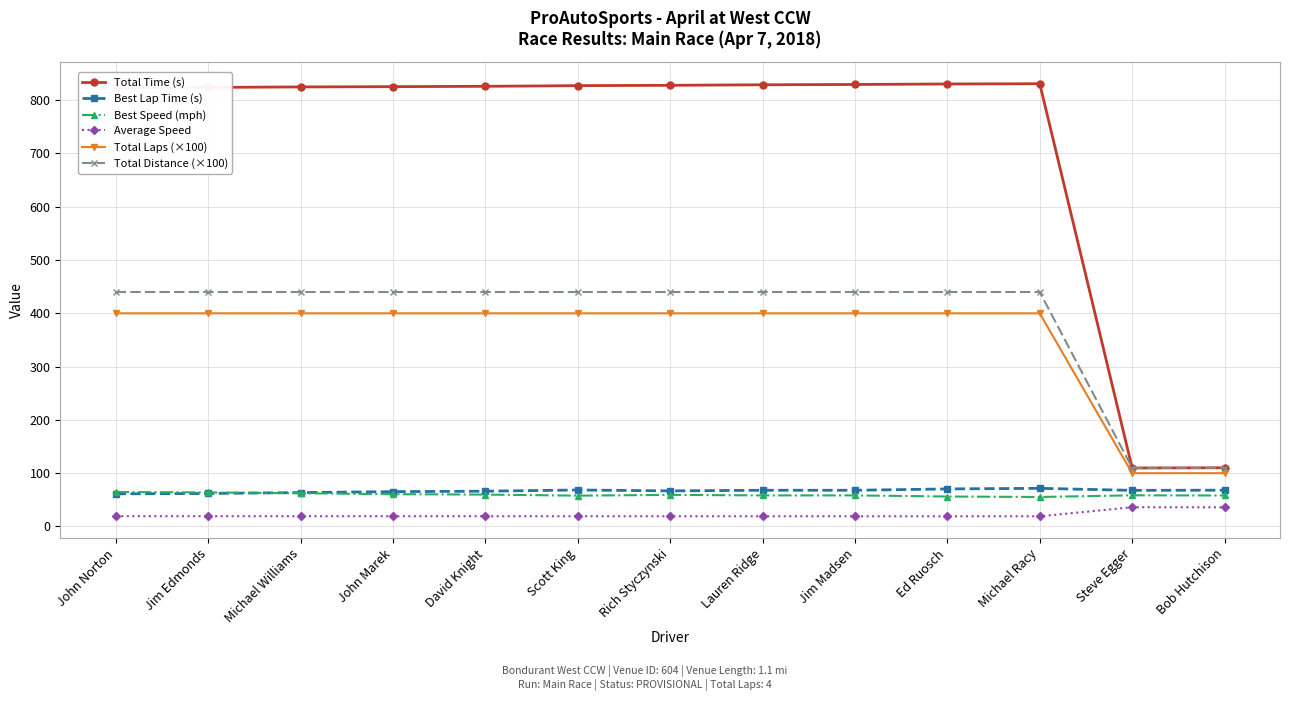

What is the total value across all series at John Marek?

1810.5